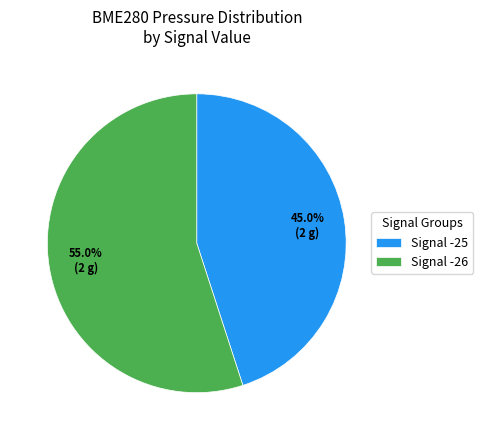

Which slice is the smallest?

Signal -25